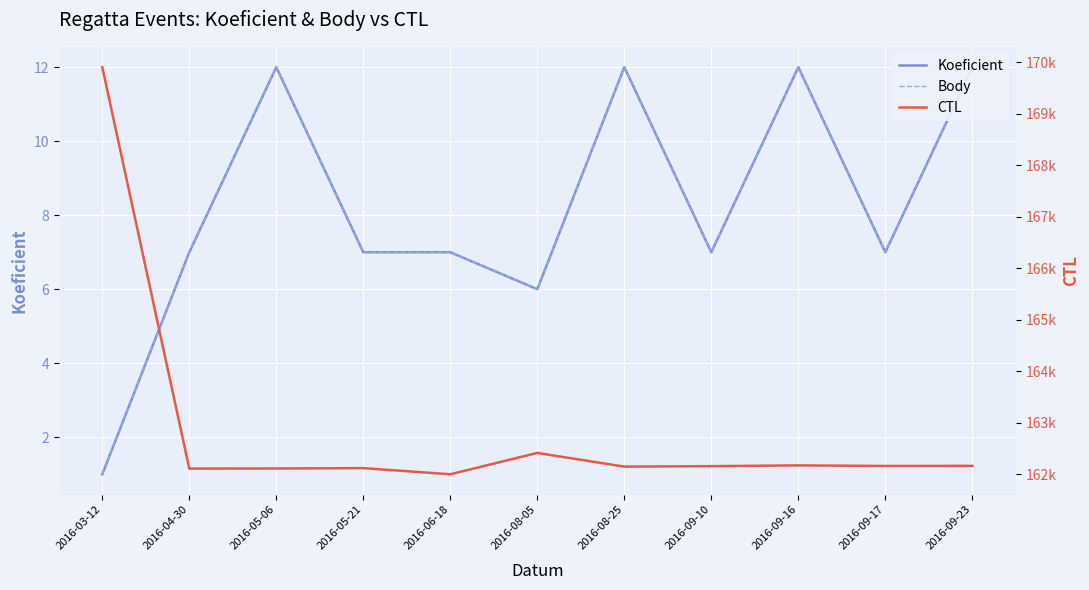

At how many categories does at least one series exceed 145787?

11